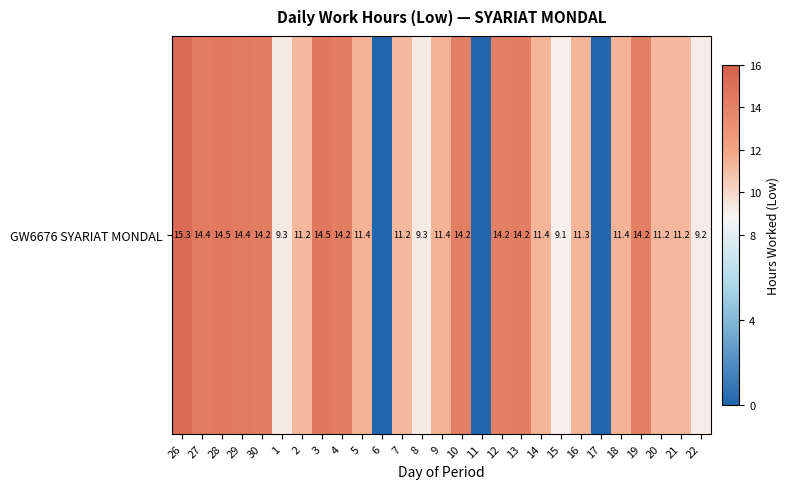

What is the difference between the values at 16 and 3?

3.2